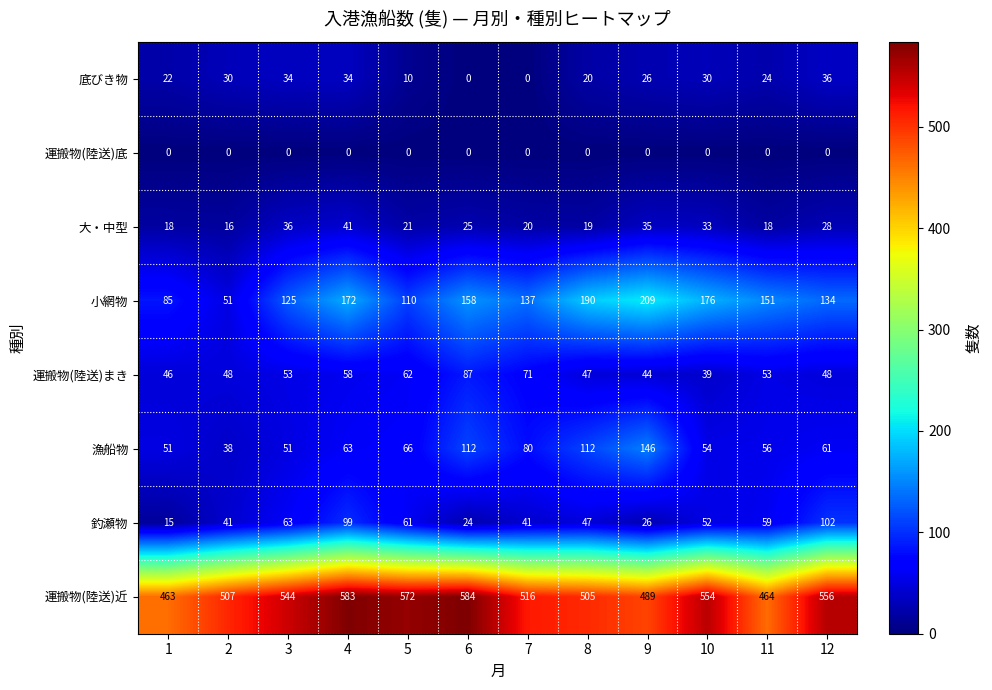

Which category has the highest value in the 漁船物 series?

9